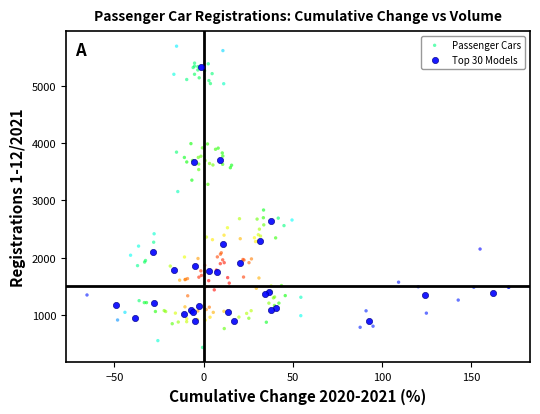

Which series contains the highest Y value?

Passenger Cars